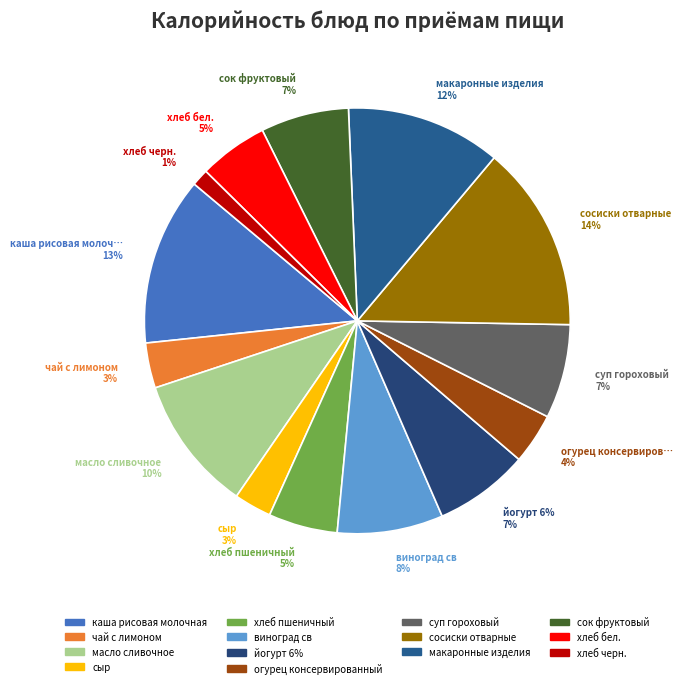

True or false: масло сливочное accounts for 10% of the total.

True